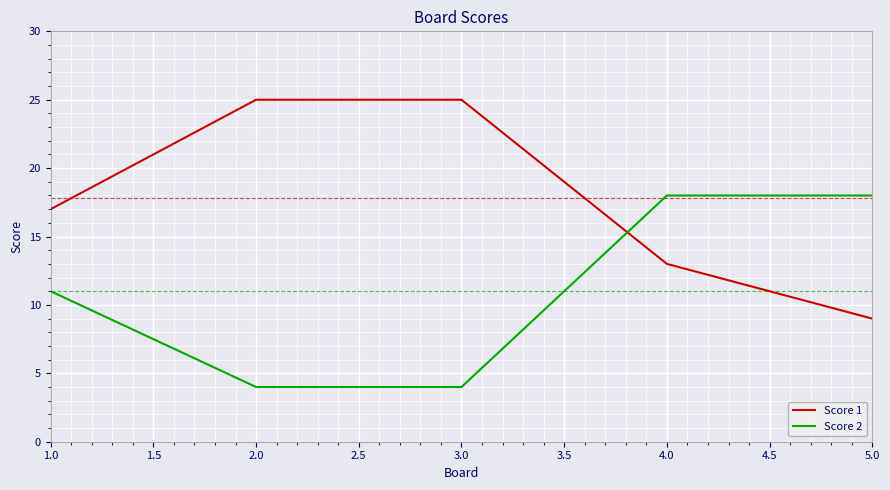

What position from the left is 2.0?

2